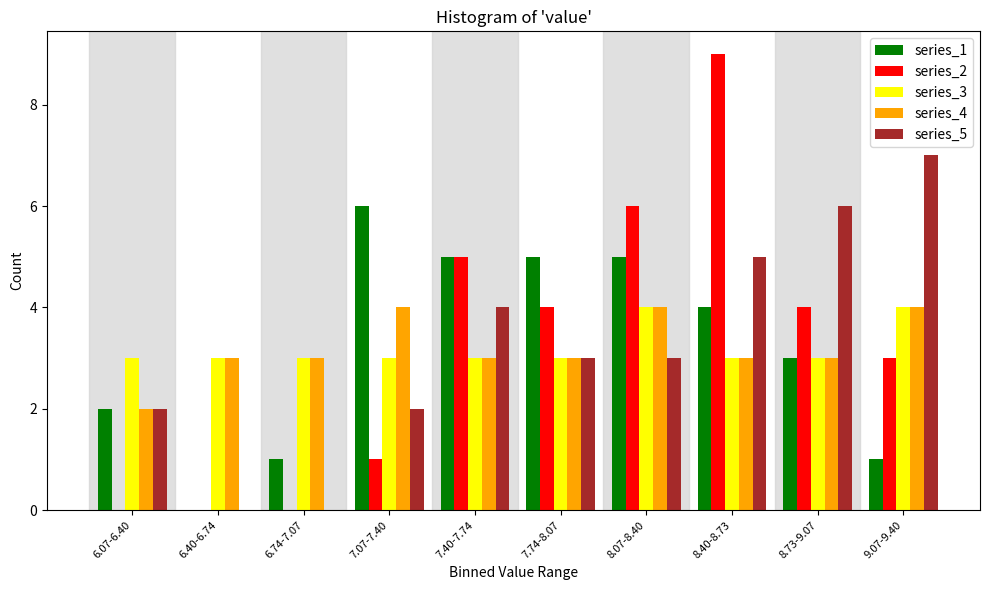

Which category has the highest value in the series_1 series?

7.07-7.40